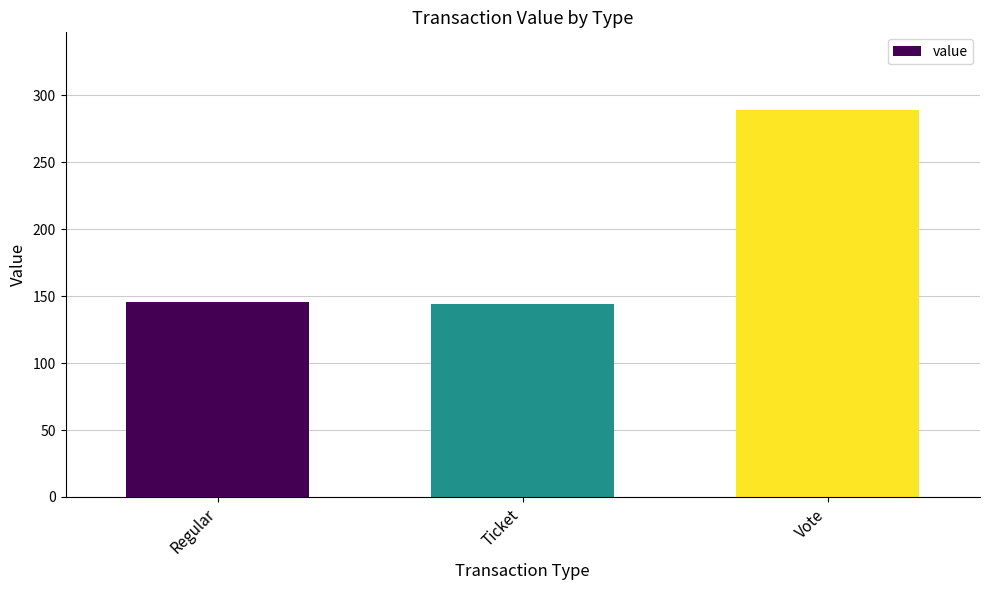

The value at Vote is 199.2. True or false?

False